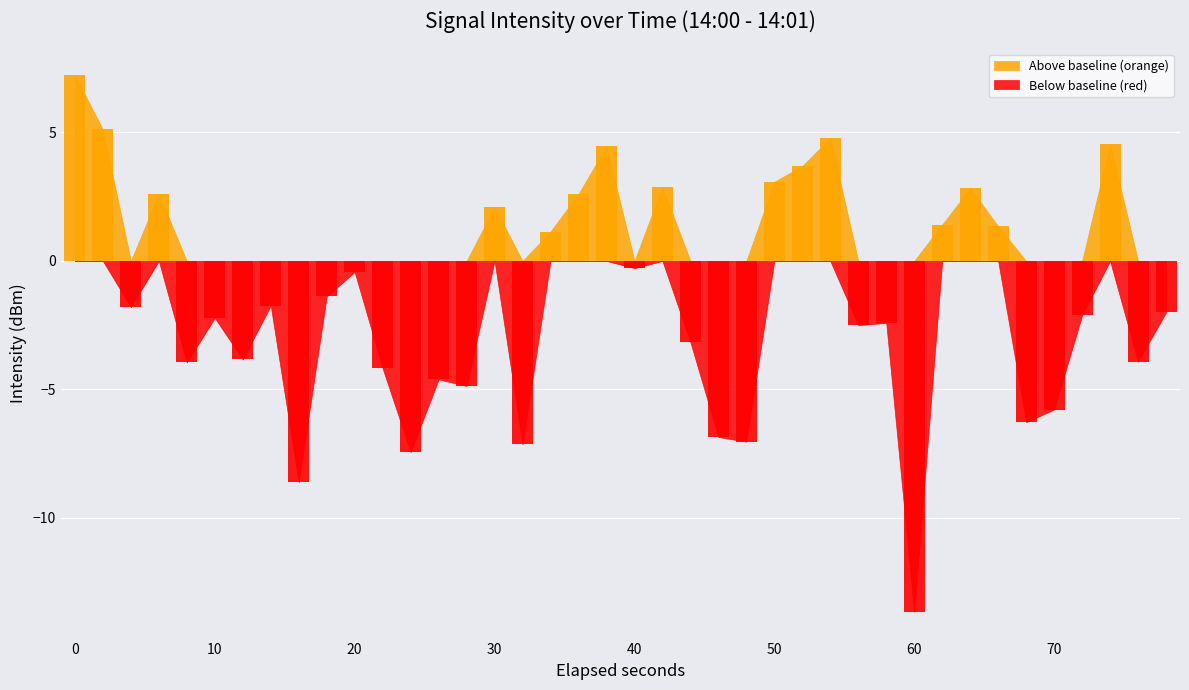

Count the number of data series in this chart.

2